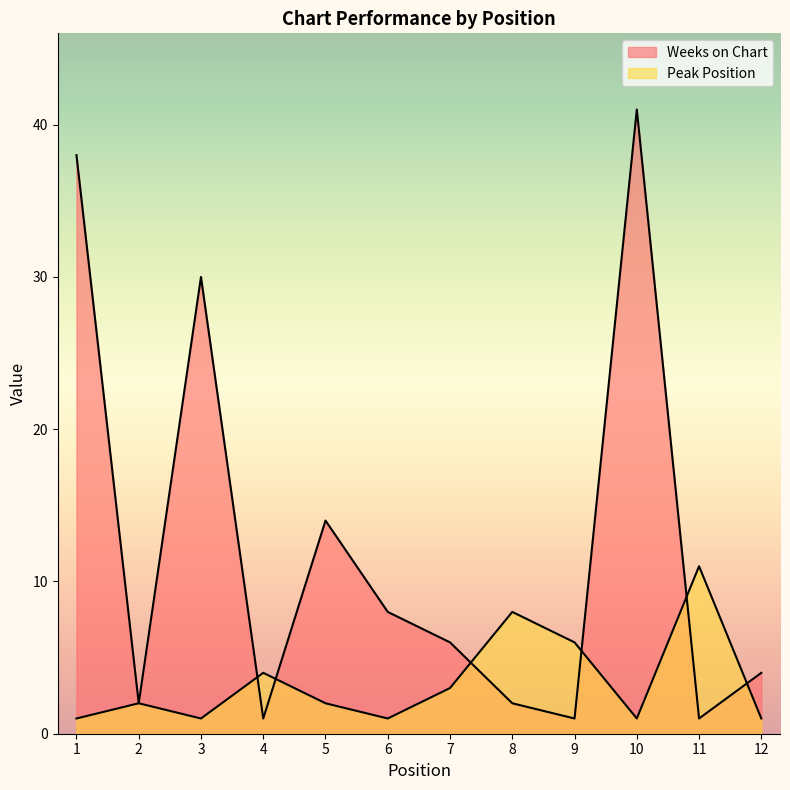

What is the sum of the Weeks on Chart values at 5 and 11?

15